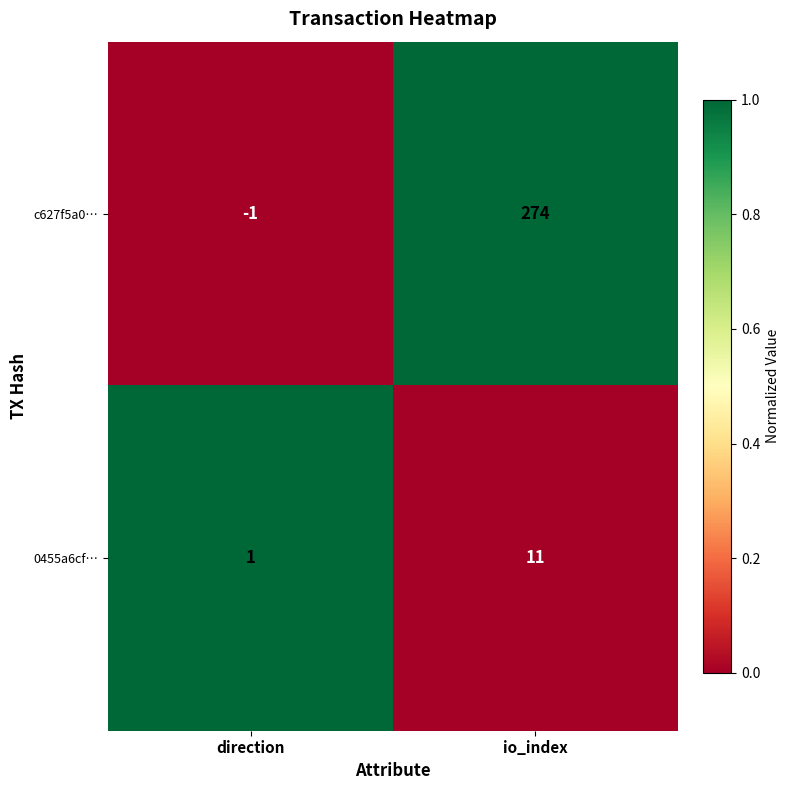

Which series has the widest spread of values?

c627f5a0…